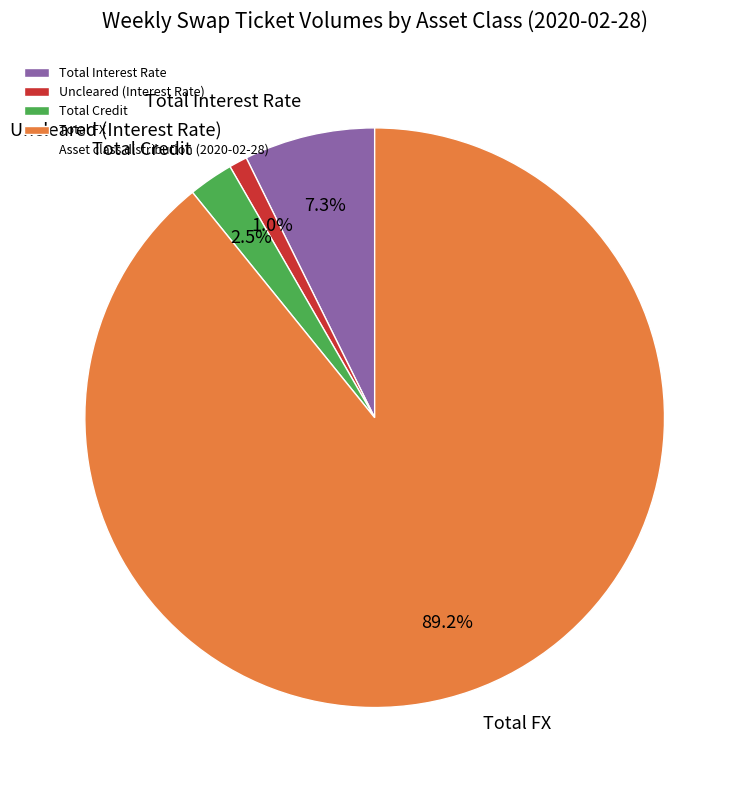

Which slice represents more than half of the pie?

Total FX